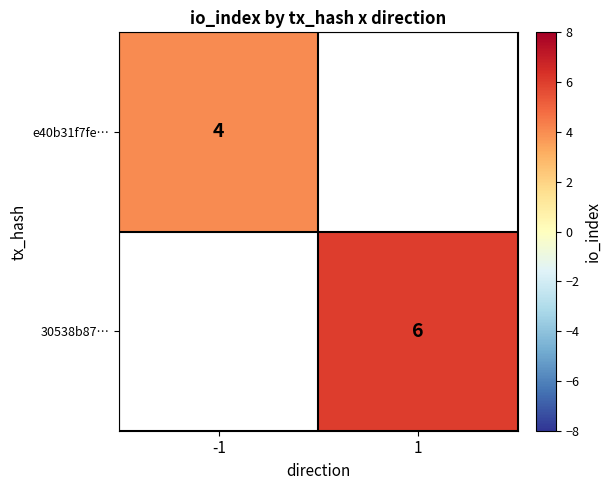

Between -1 and 1, which is larger?

1